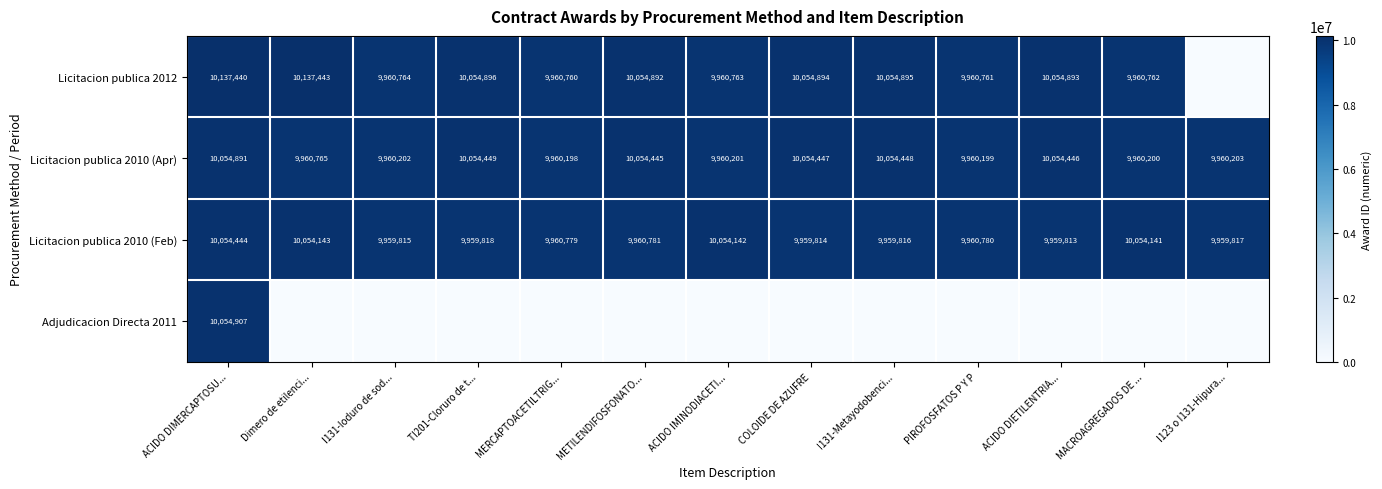

How many values in the Licitacion publica 2010 (Feb) series are below 9960779?

6